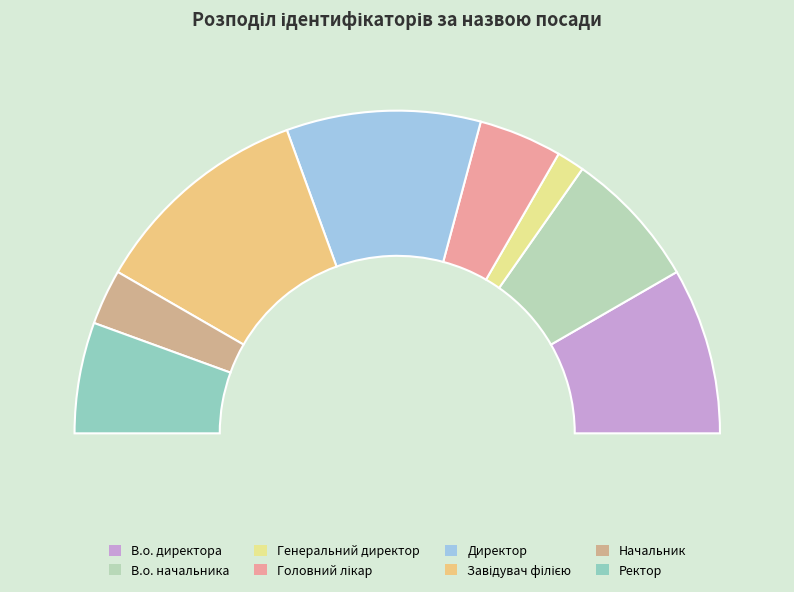

How much of the chart is everything except Начальник?

94.4%